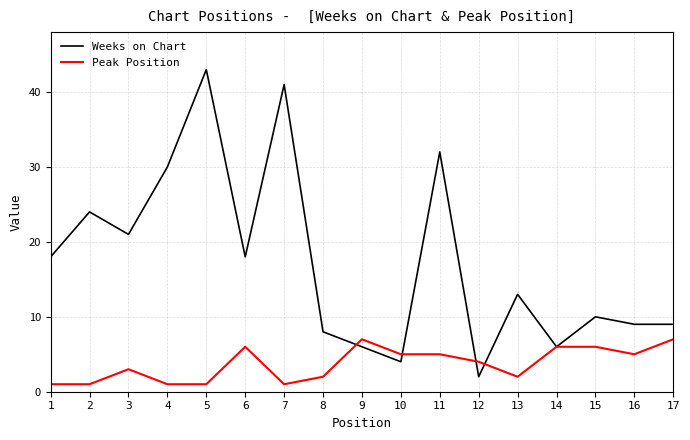

What is the highest value of the Weeks on Chart series?

43